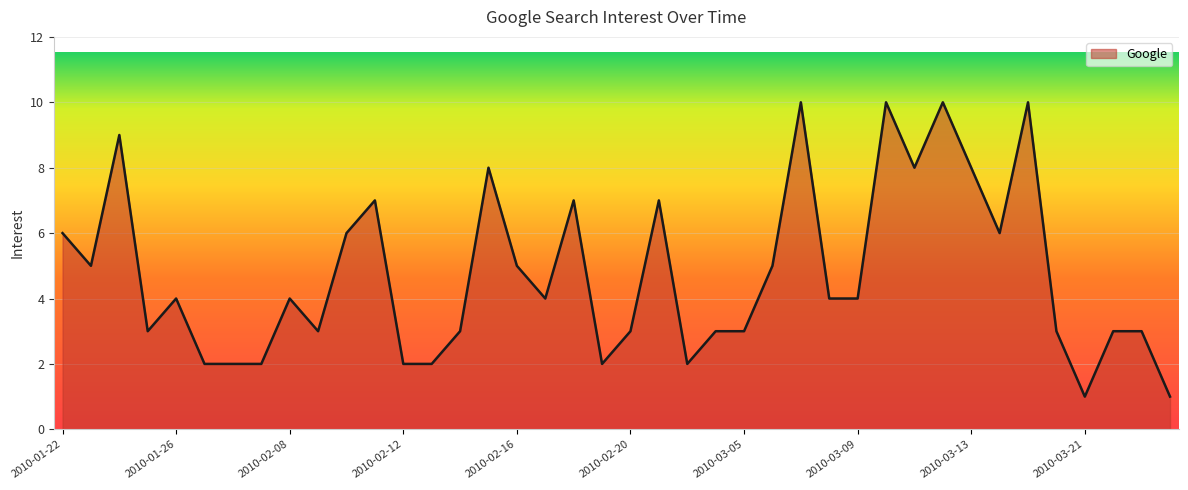

What is the greatest value displayed?

10